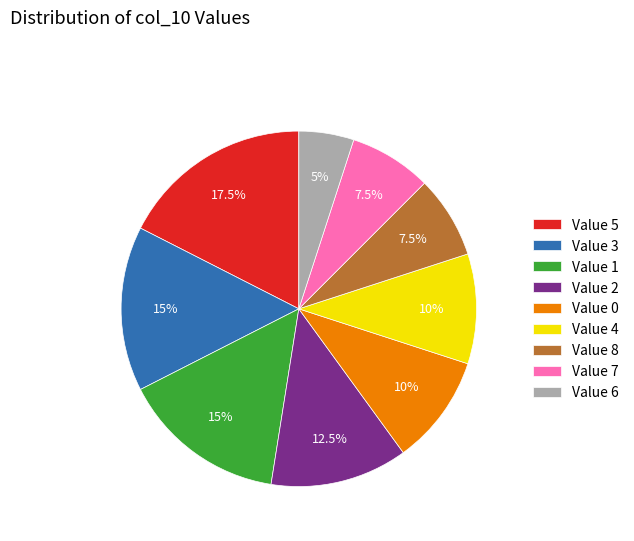

To the nearest percent, what is the average slice percentage?

11%